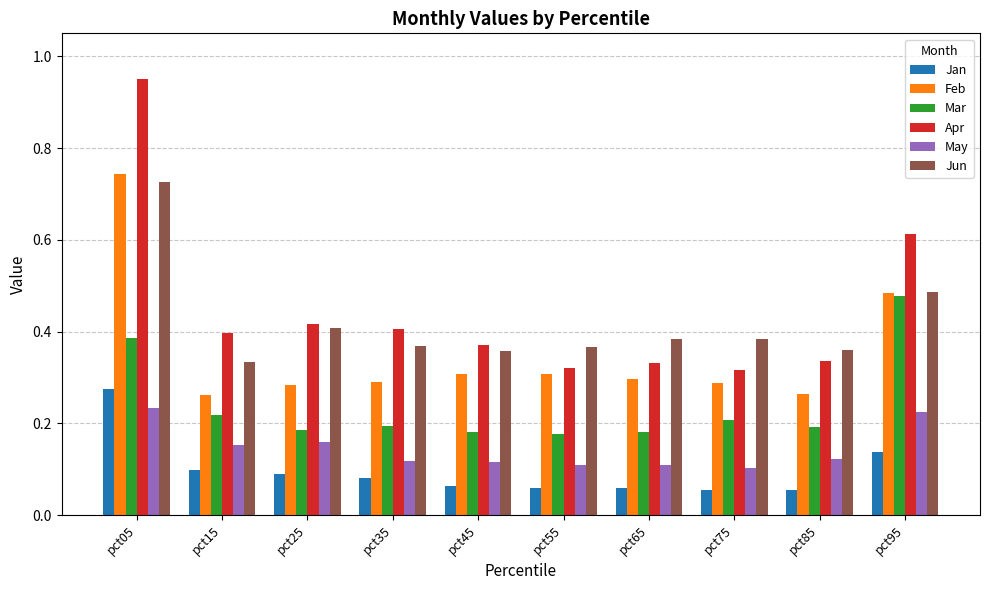

Which series has the largest total across all categories?

Apr